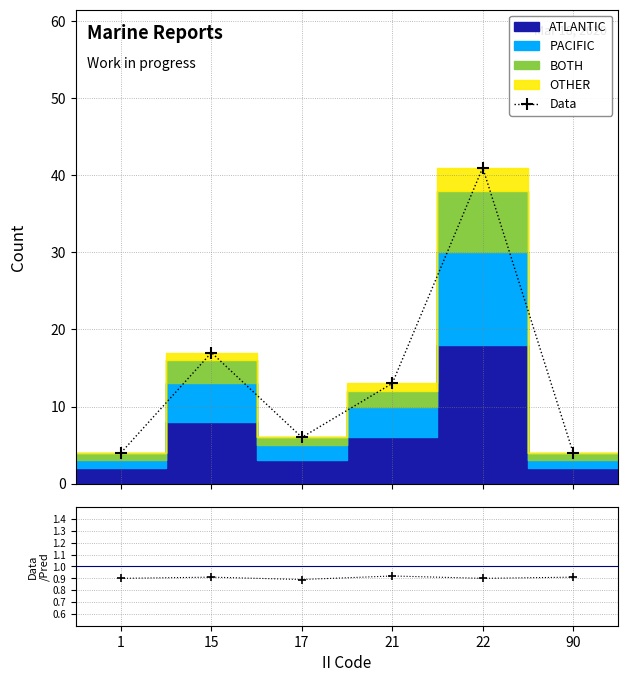

What is the minimum value shown in the chart?

0.9